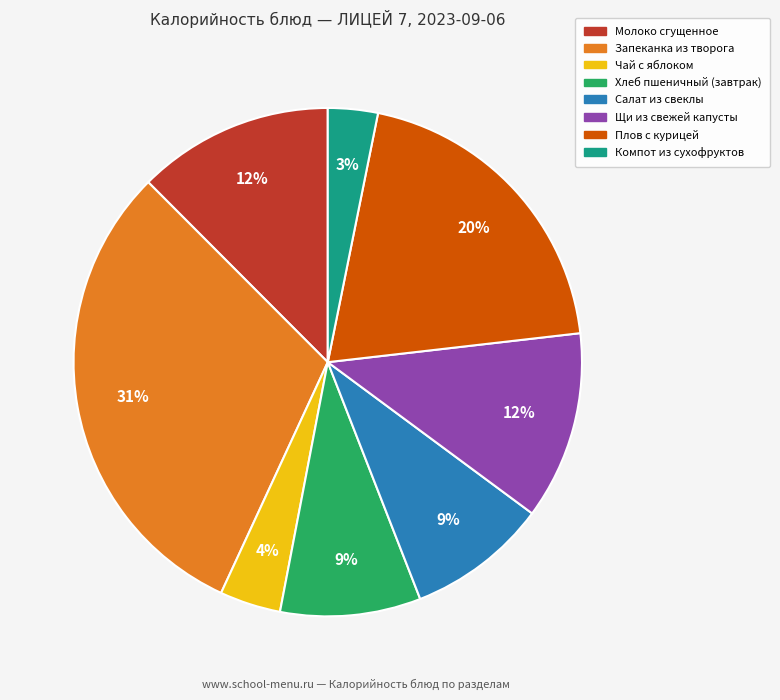

Between Чай с яблоком and Компот из сухофруктов, which is larger?

Чай с яблоком